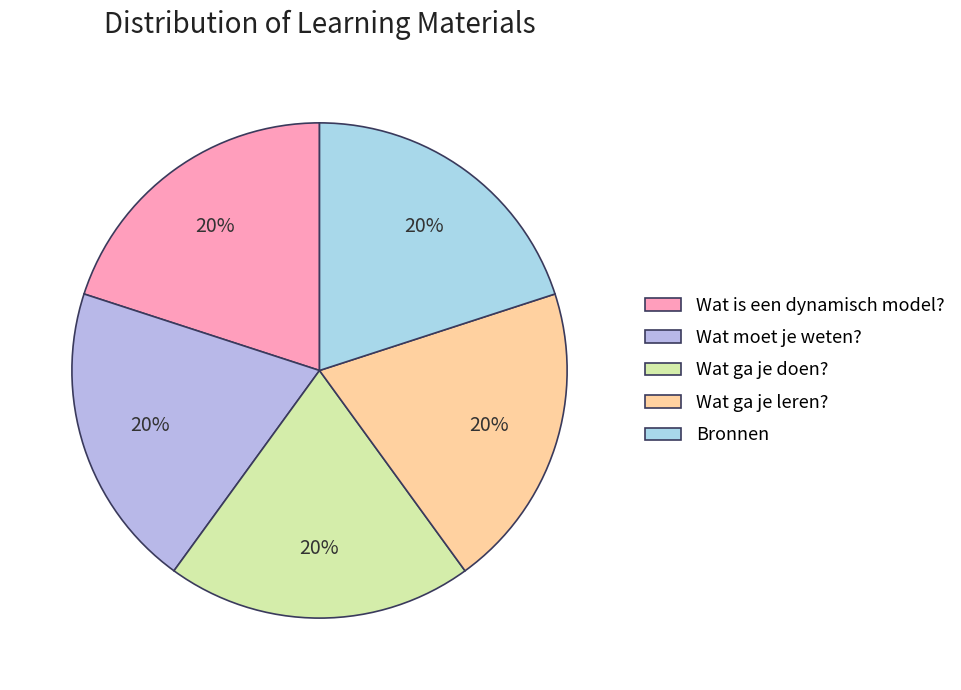

Count the number of slices in the pie.

5